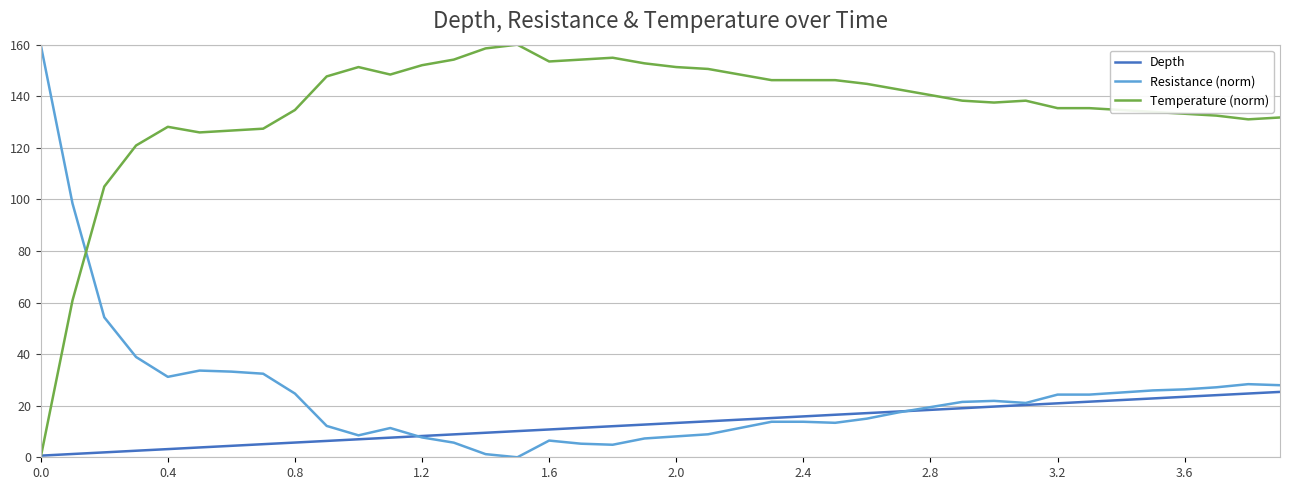

True or false: Temperature (norm) and Resistance (norm) intersect in this chart.

True